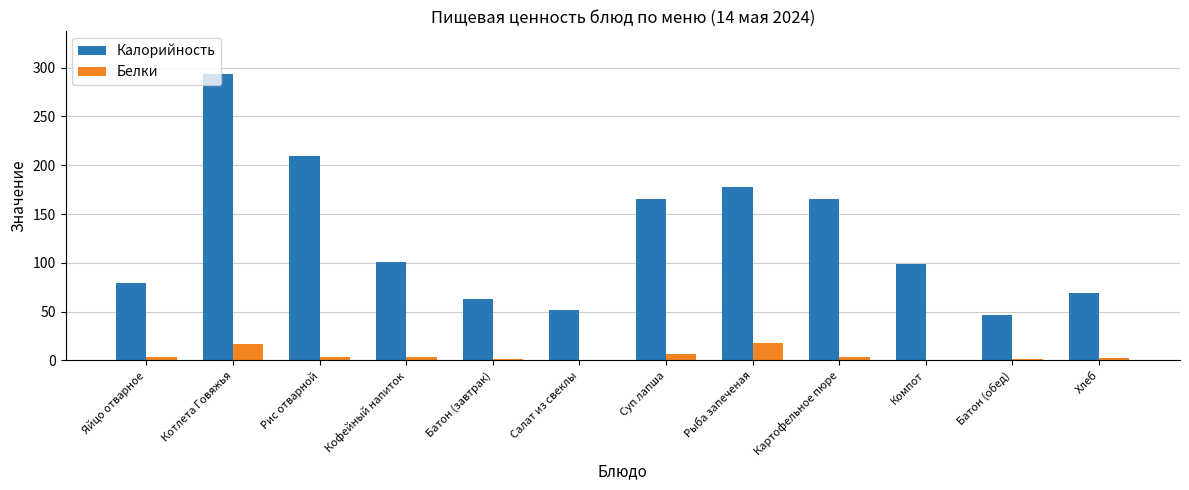

Which series has the largest total across all categories?

Калорийность